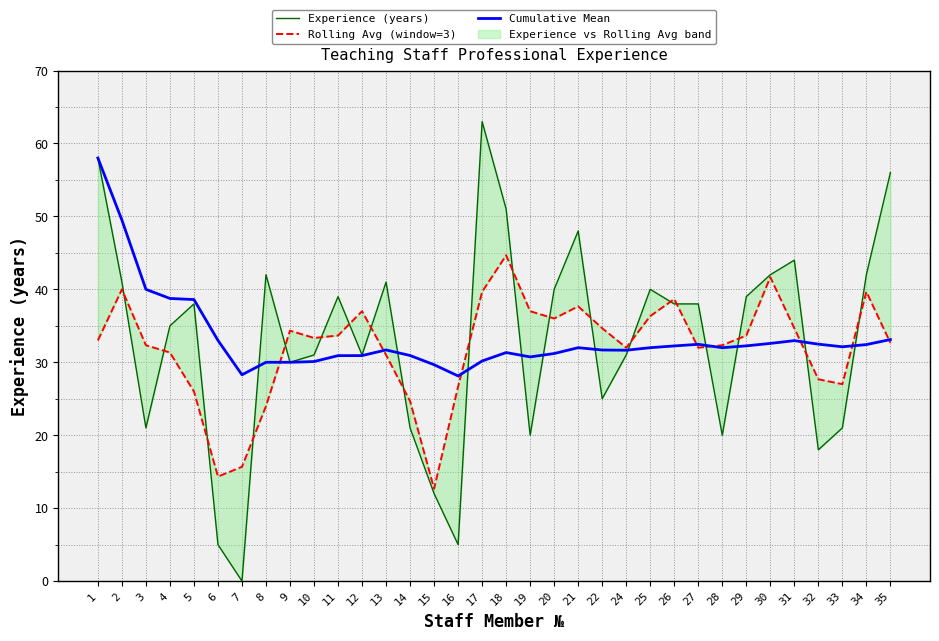

Does the chart have visible grid lines?

Yes